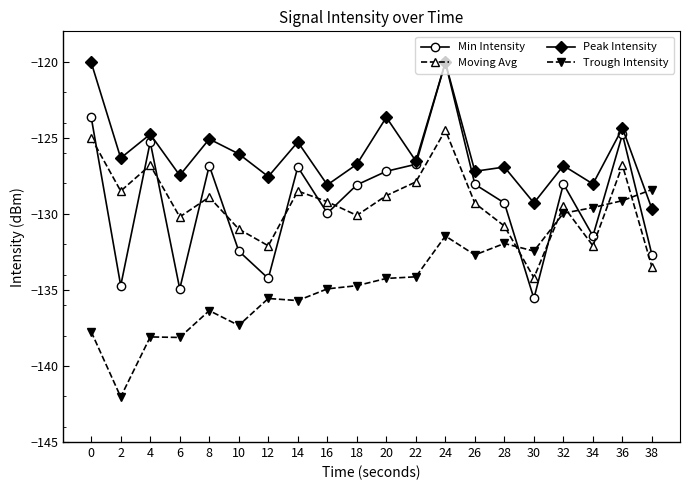

How many distinct data groups are displayed?

4